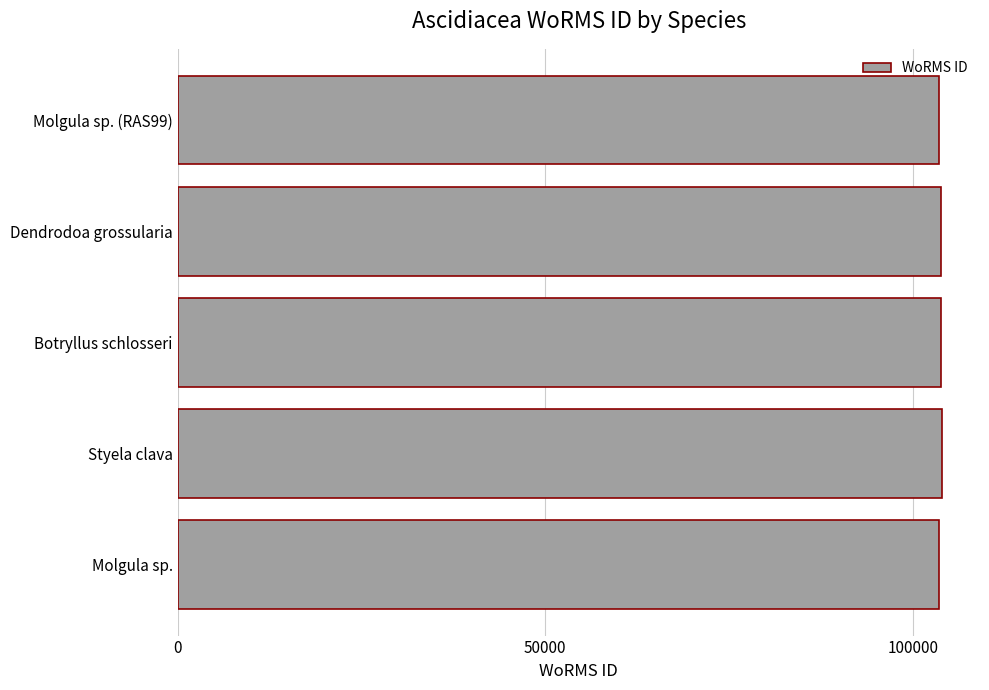

The value at Molgula sp. (RAS99) is 103509. True or false?

True